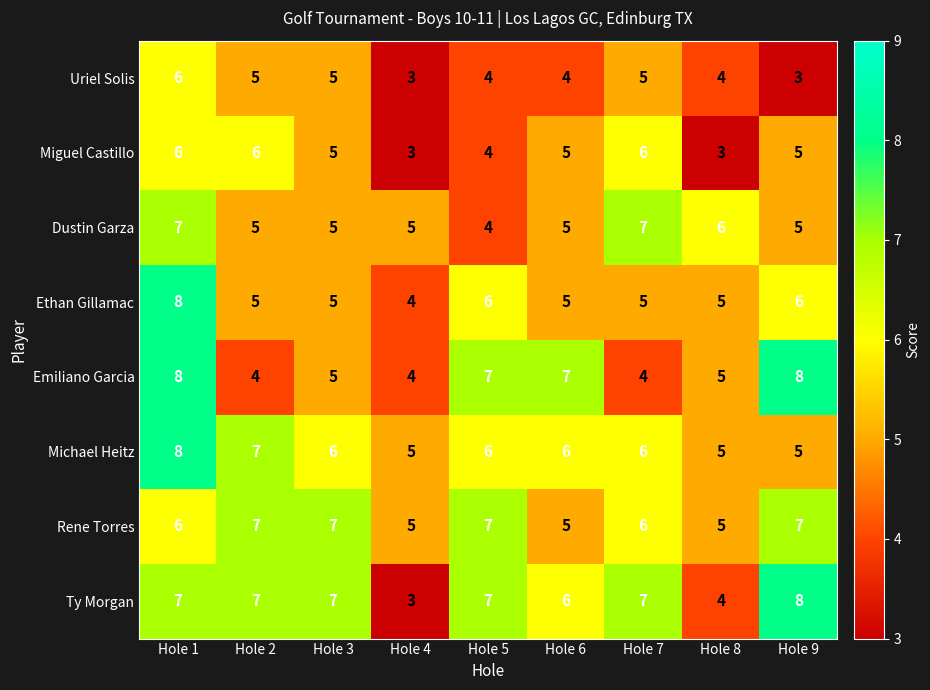

What is the average value of the Emiliano Garcia series?

6